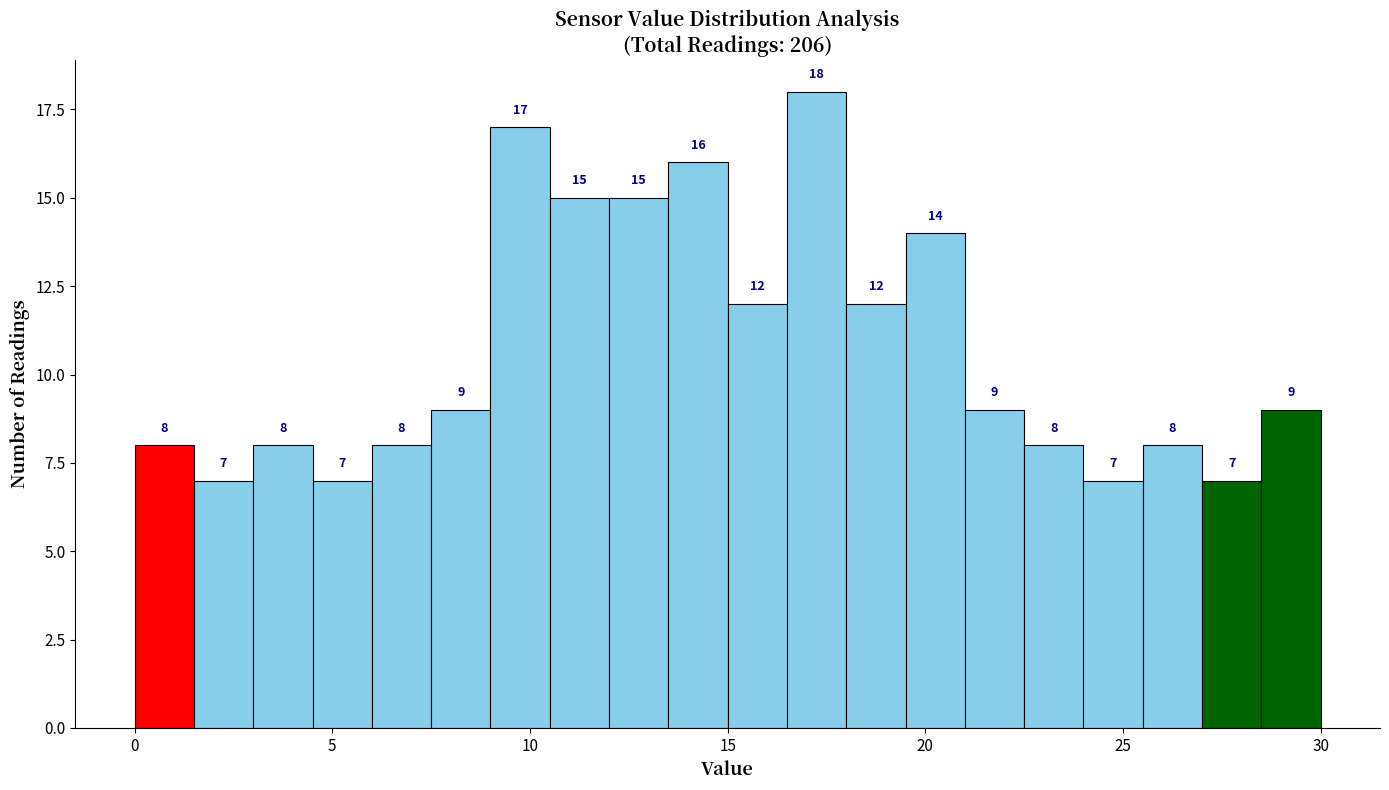

Around what value on the x-axis is the tallest bar? Give the approximate position of its centre, as read against the axis.

17.5